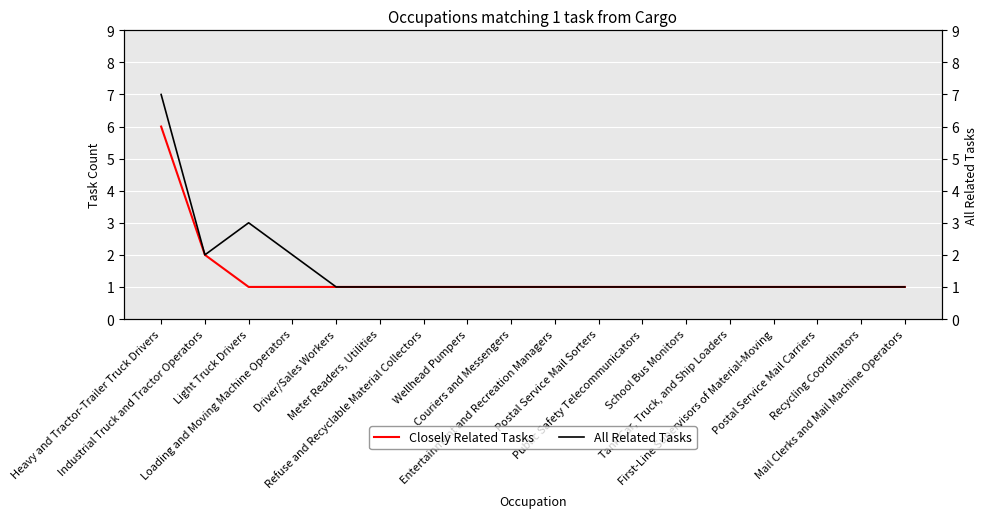

Which series has the largest range (max minus min)?

All Related Tasks